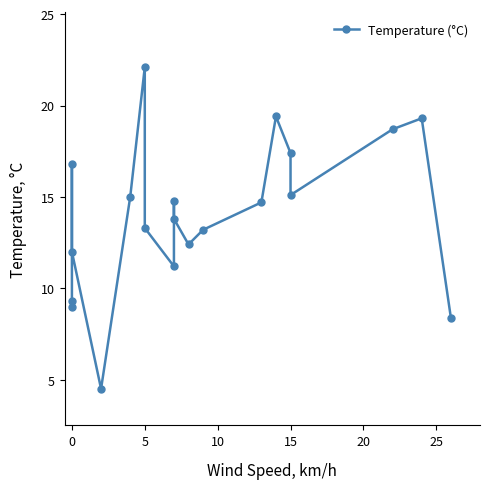

What is the difference between the second highest and second lowest values?

11.0